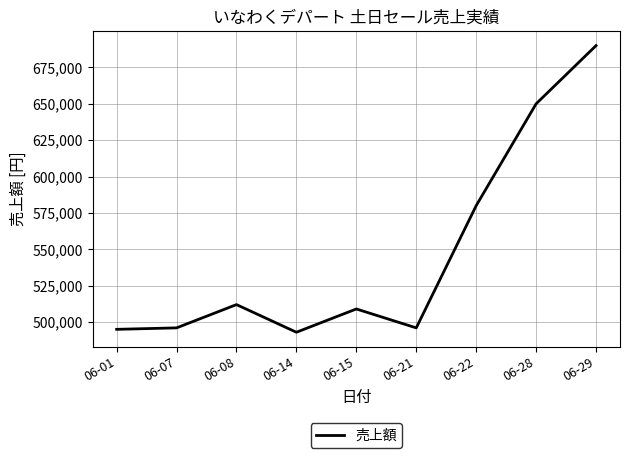

True or false: the data shows 690000 at 06-29.

True